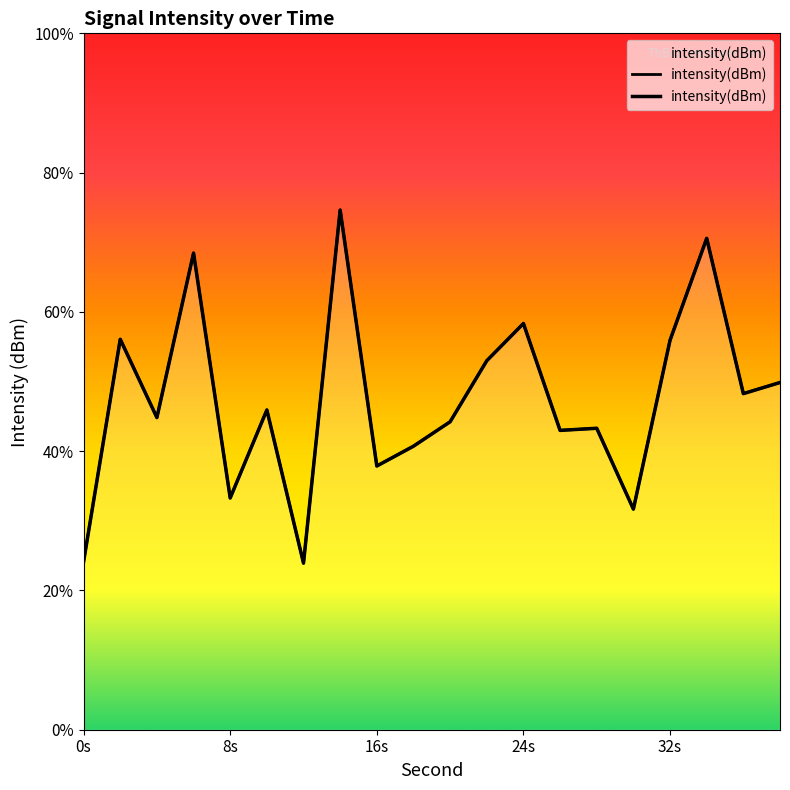

What is the difference between the maximum and minimum values?

5.1